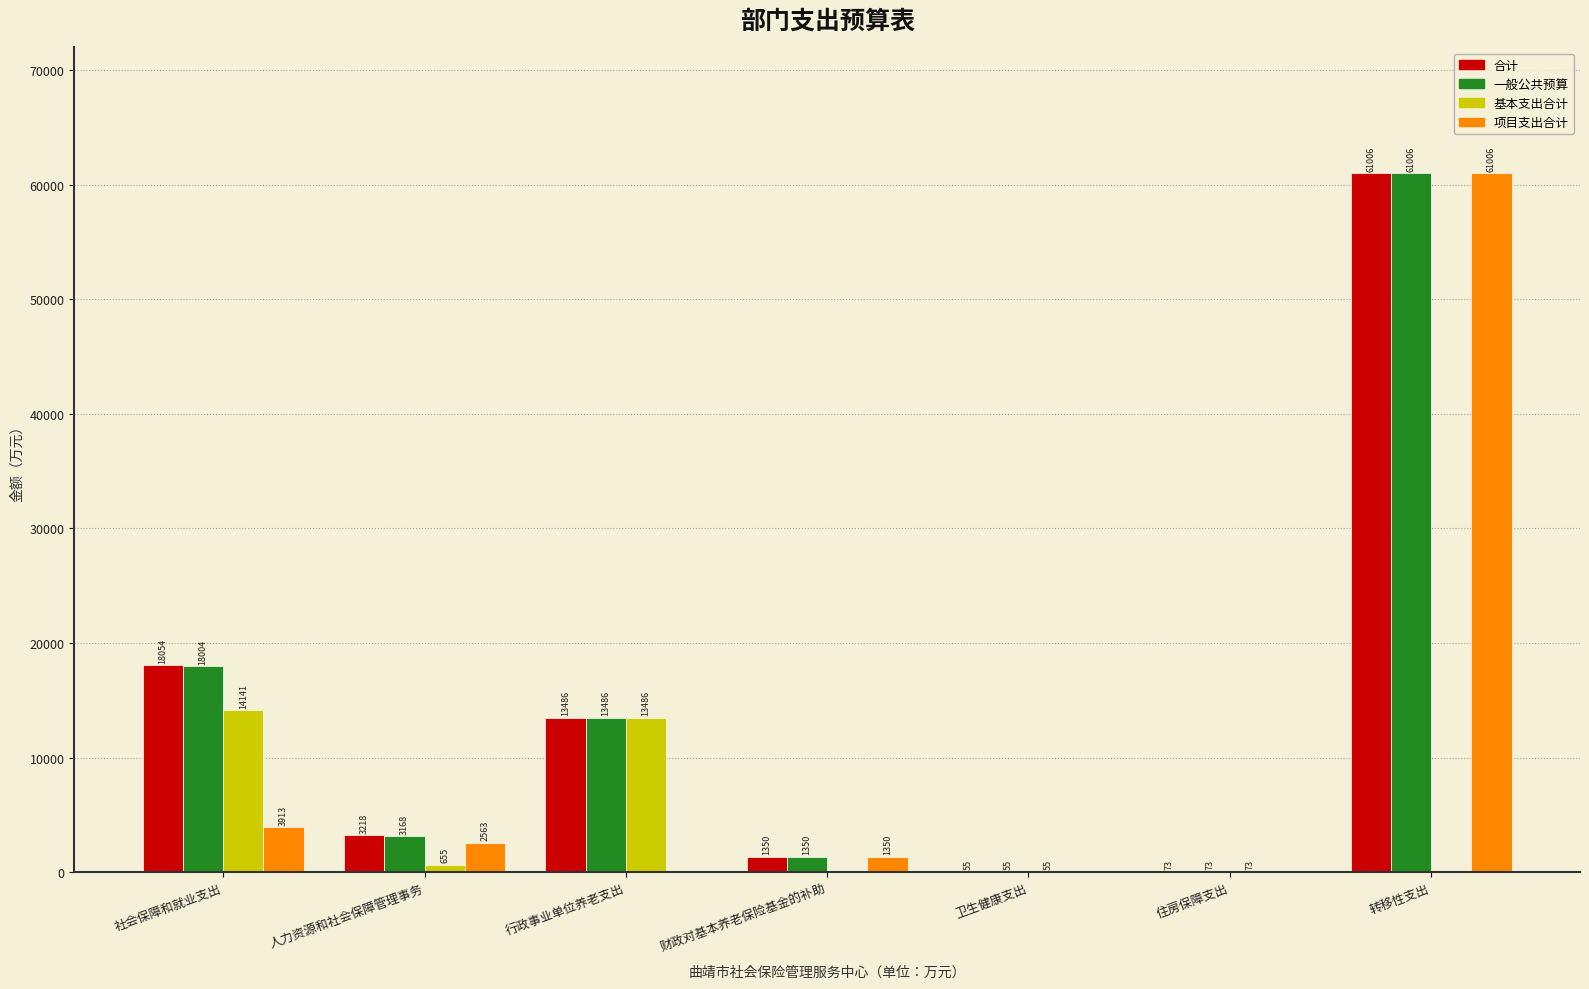

Where is 一般公共预算 nearest to the value 30530?

社会保障和就业支出